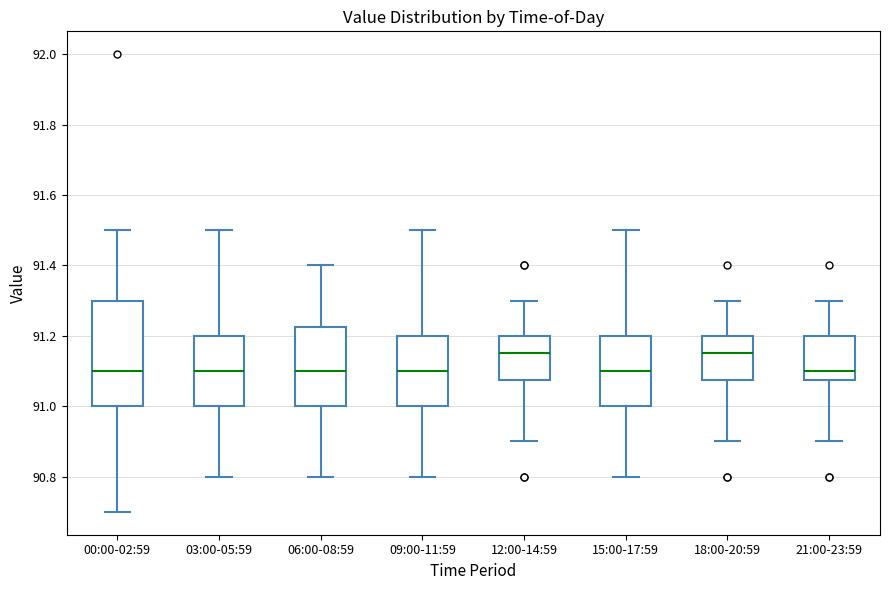

Comparing the boxes themselves (not the whiskers), which one is the tallest?

00:00-02:59